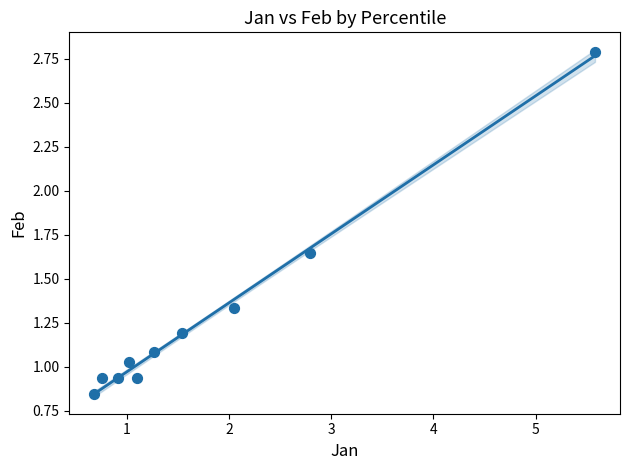

What is the range of X values (max minus min)?

4.9